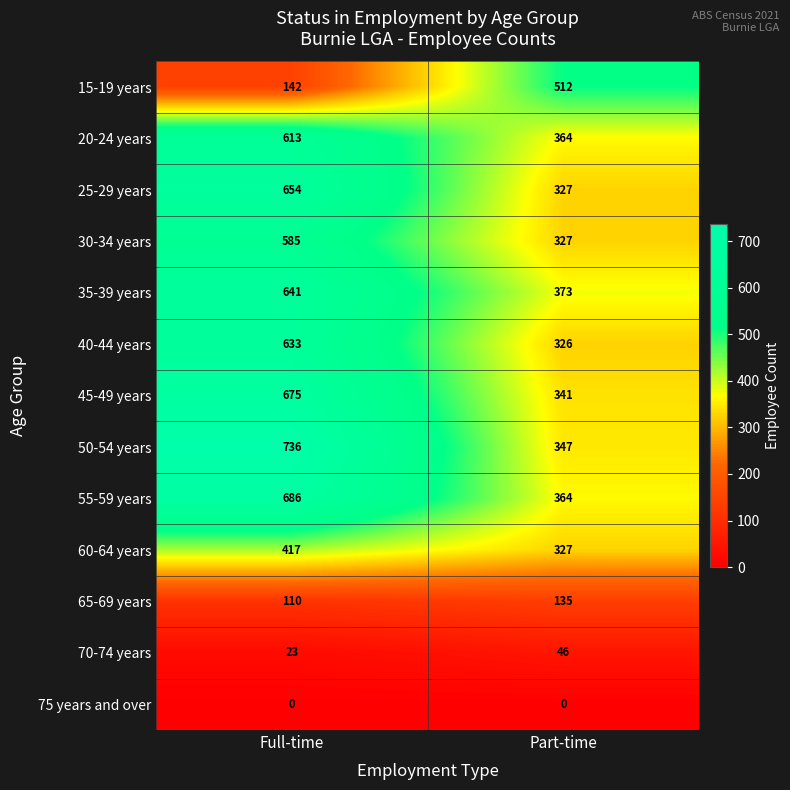

The 70-74 years series shows 46 at Part-time. True or false?

True